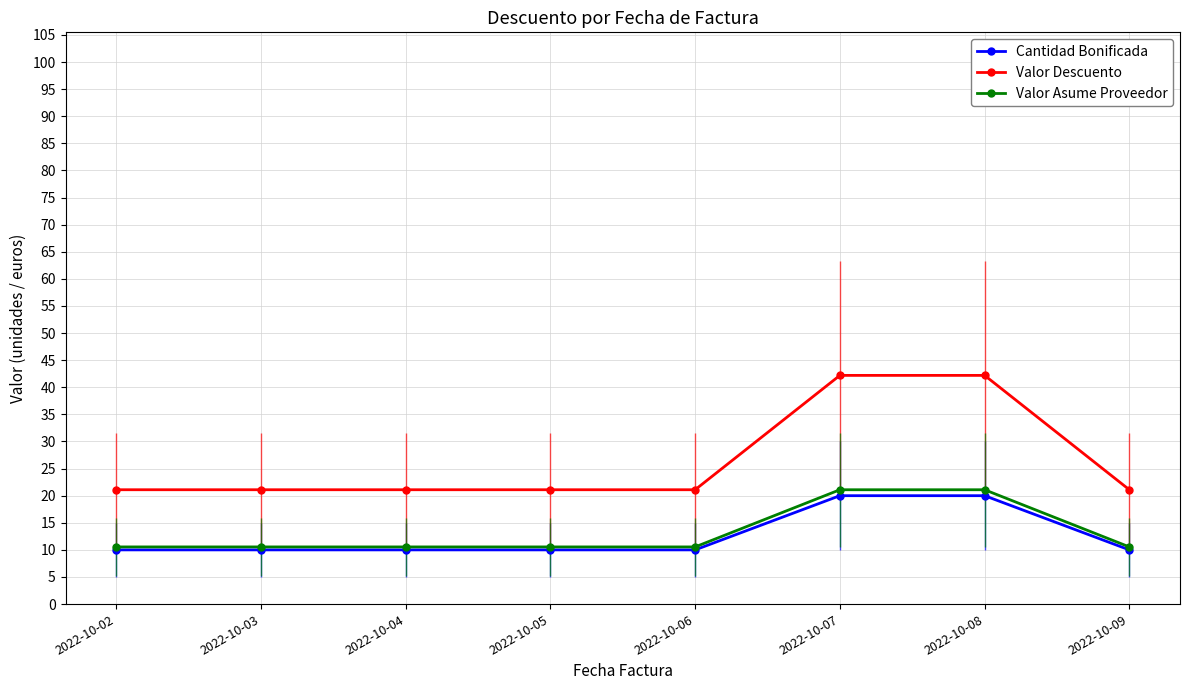

What is the value of the Valor Asume Proveedor point at the 1st from the left?

10.5